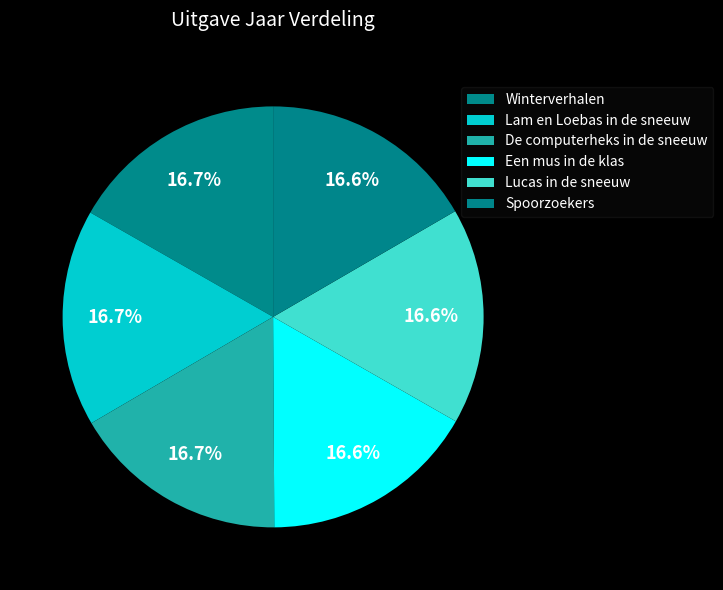

To the nearest percent, what is the average slice percentage?

17%